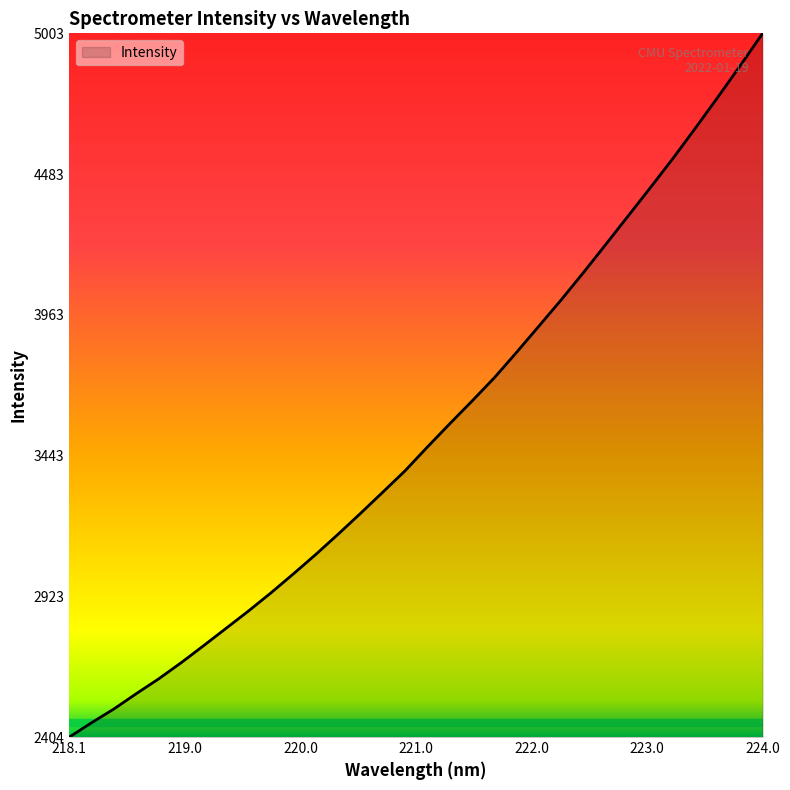

How many distinct data groups are displayed?

1